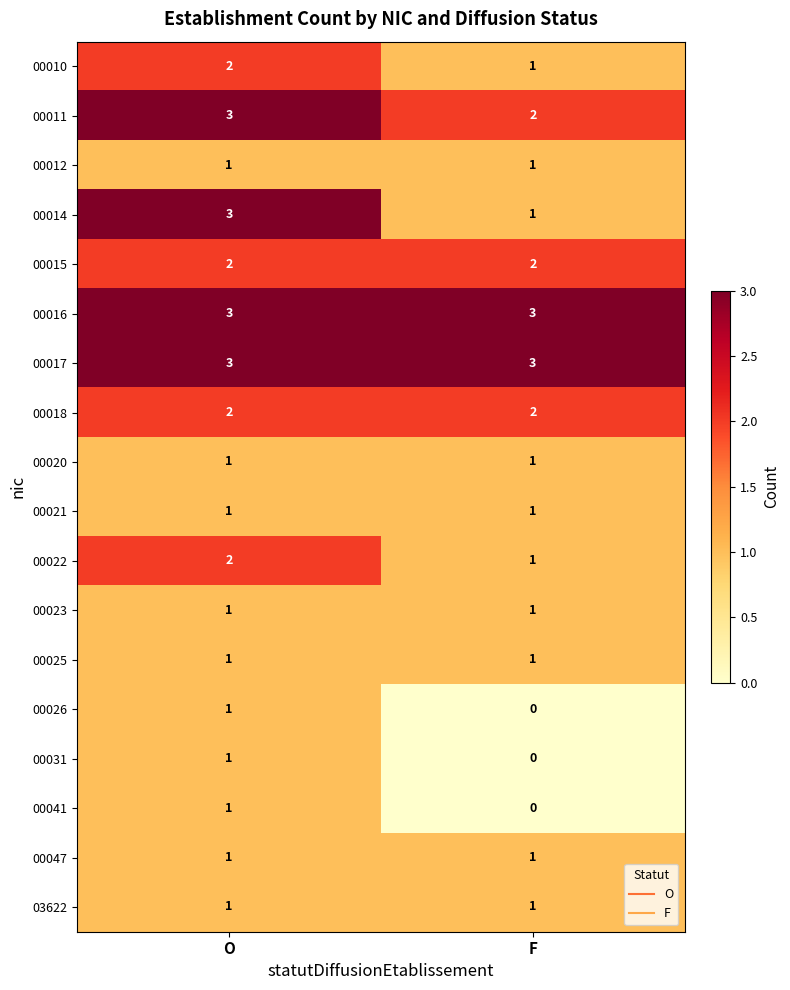

What is the total value across all series at F?

22